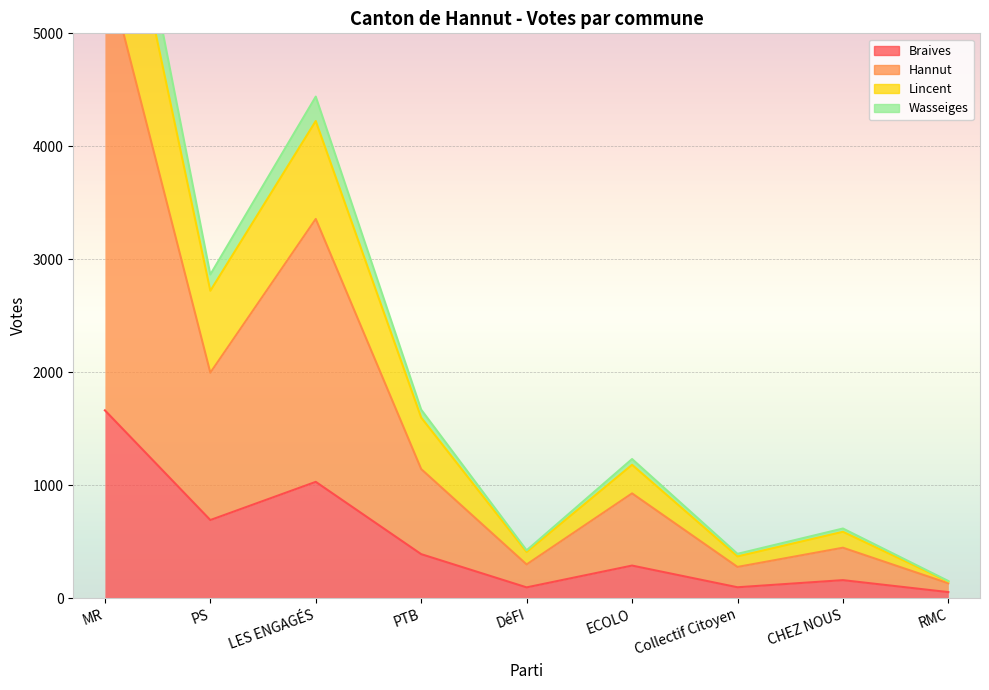

What is the greatest value displayed?

7623